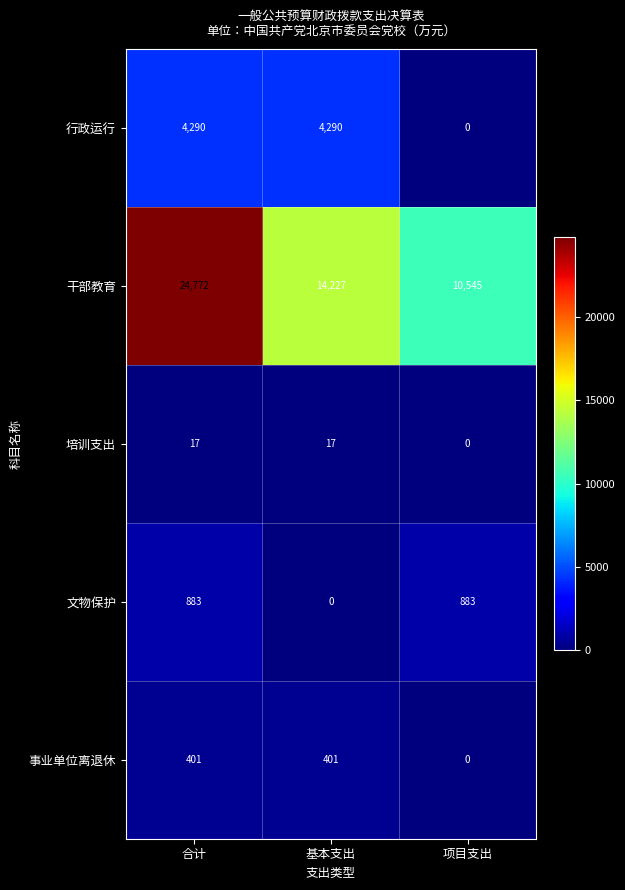

Which series has the largest total across all categories?

干部教育